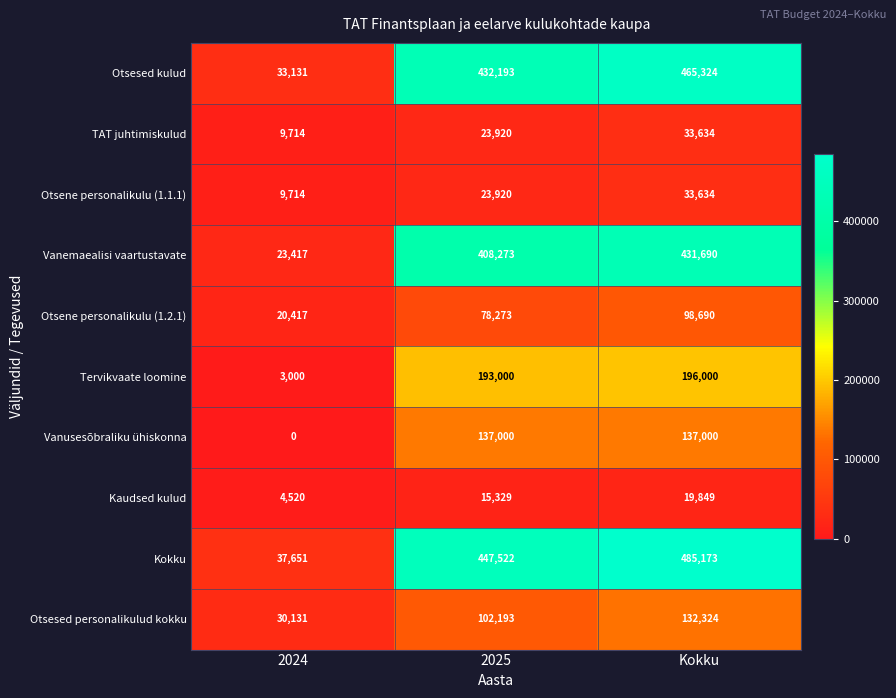

Reading left to right, list all the values displayed in this chart.

Otsesed kulud: 33131	432193	465324
TAT juhtimiskulud: 9714	23920	33634
Otsene personalikulu (1.1.1): 9714	23920	33634
Vanemaealisi vaartustavate: 23417	408273	431690
Otsene personalikulu (1.2.1): 20417	78273	98690
Tervikvaate loomine: 3000	193000	196000
Vanusesõbraliku ühiskonna: 0	137000	137000
Kaudsed kulud: 4520	15329	19849
Kokku: 37651	447522	485173
Otsesed personalikulud kokku: 30131	102193	132324